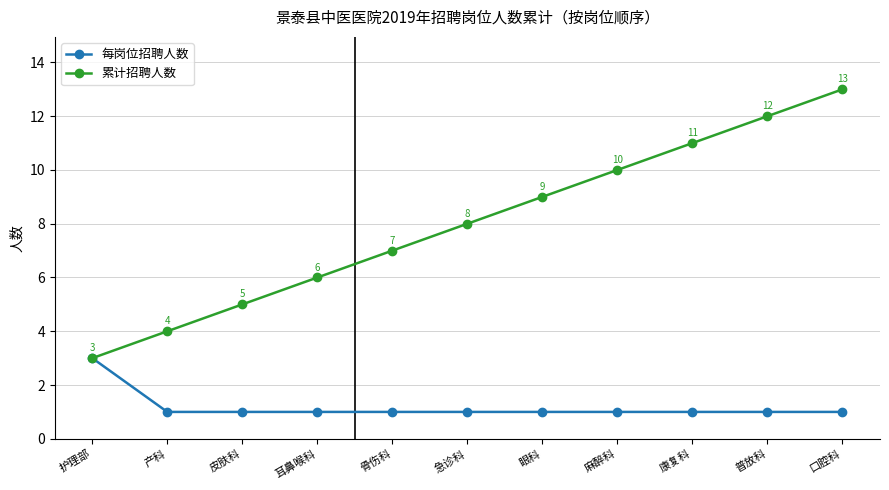

Which series has the largest range (max minus min)?

累计招聘人数